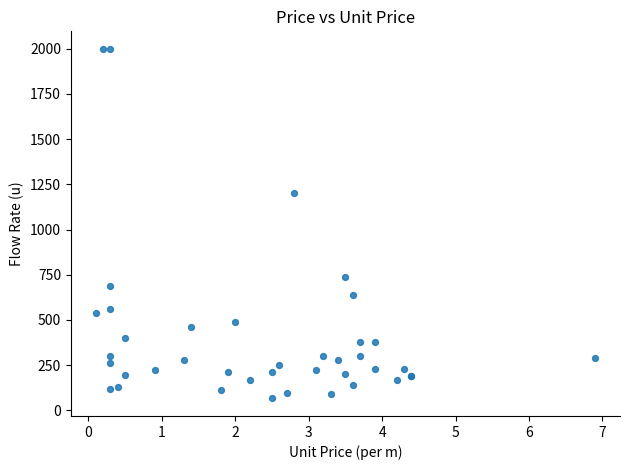

What Y value in the scatter plot is closest to 1032?

1200